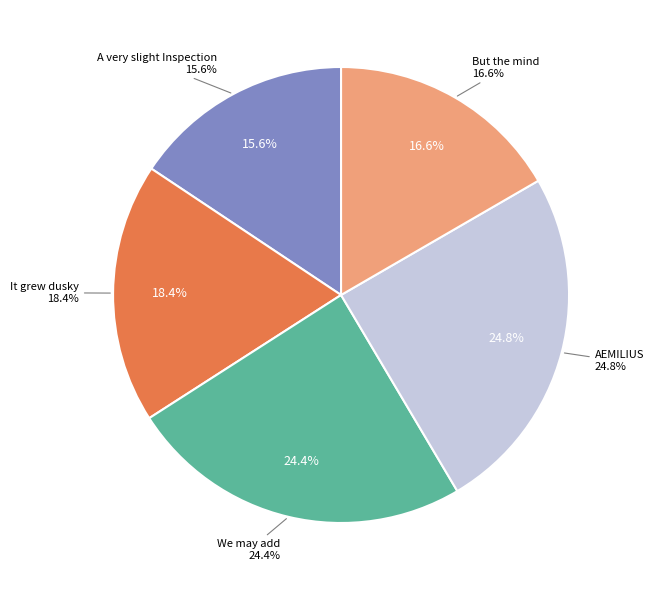

Which category has the biggest portion of the pie?

AEMILIUS